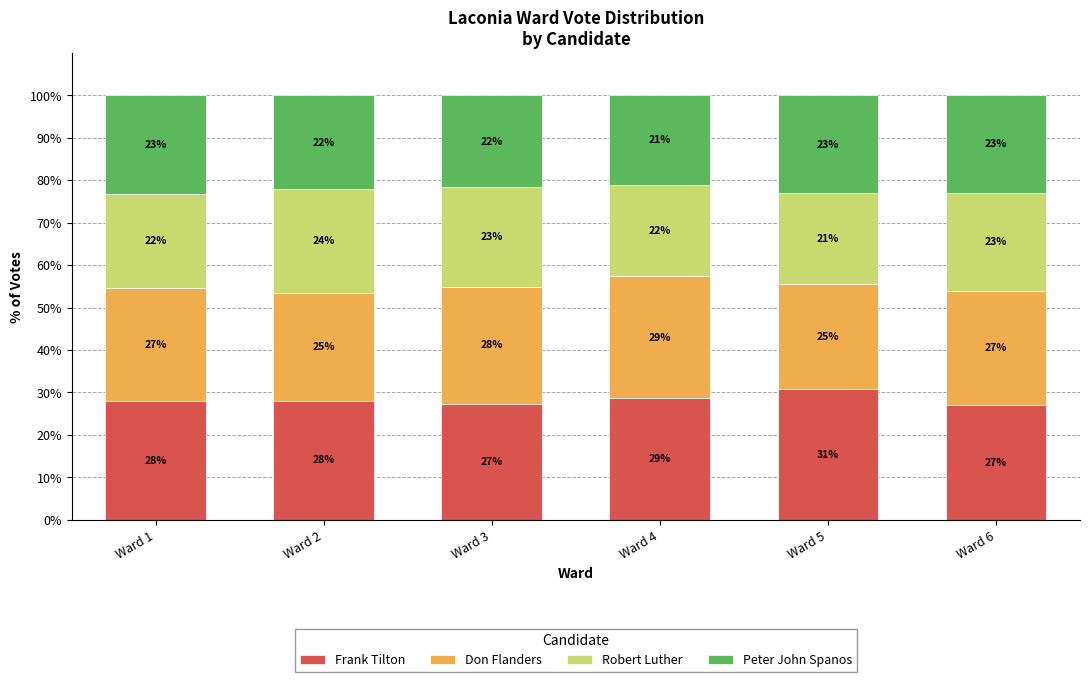

True or false: Frank Tilton has a value of 48.0 at Ward 3.

False